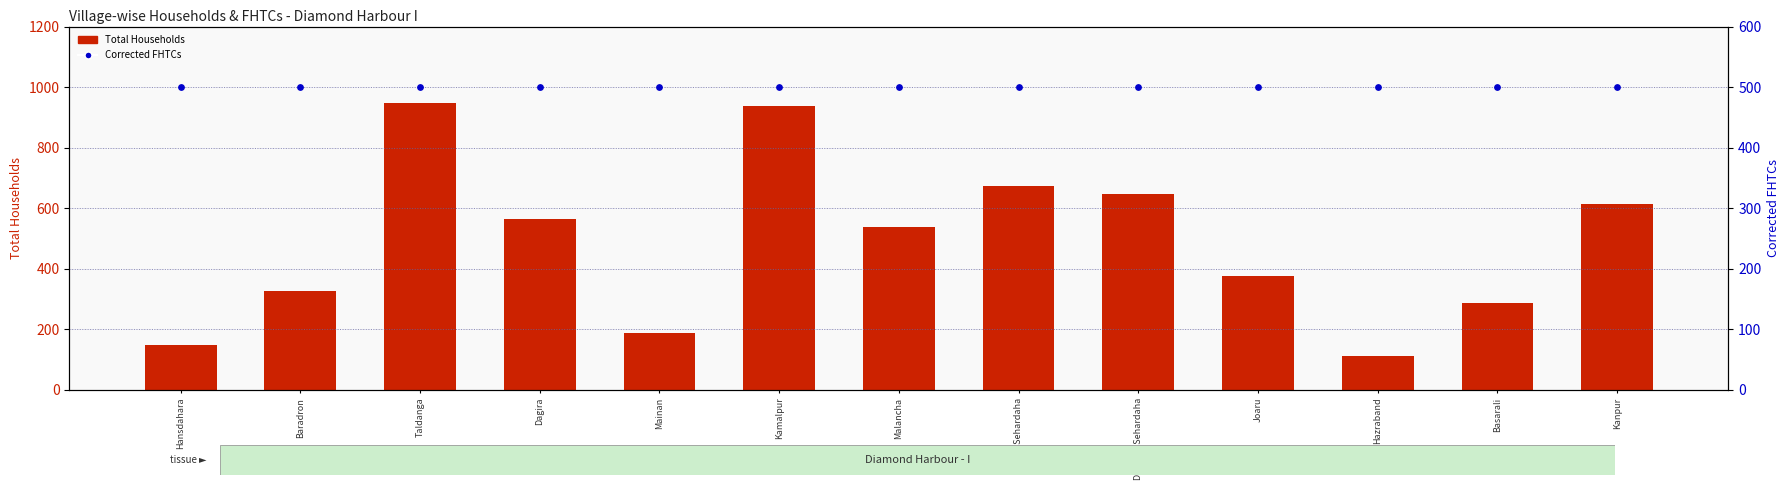

Which series contains the lowest Y value?

Total Households